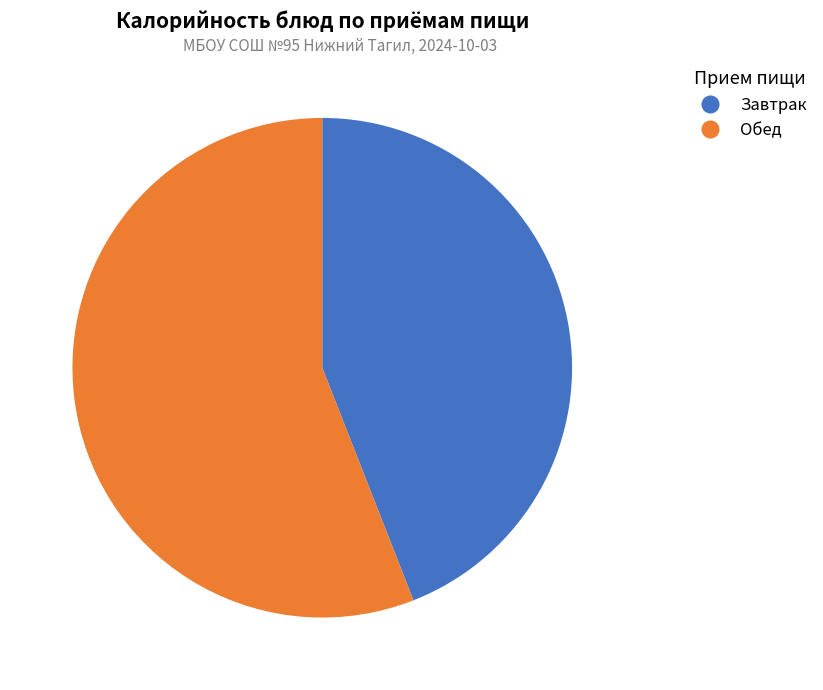

How many slices are in this pie chart?

2